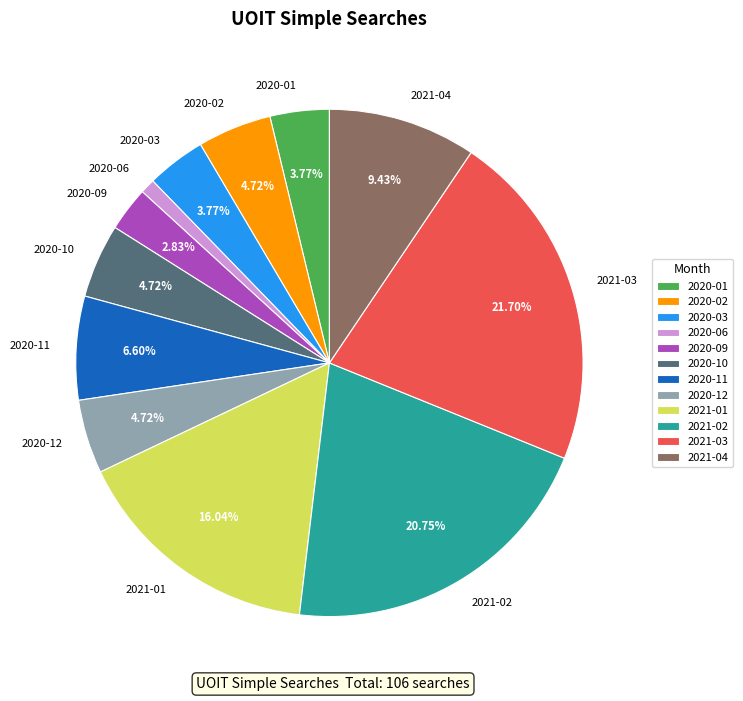

How many slices are in this pie chart?

12